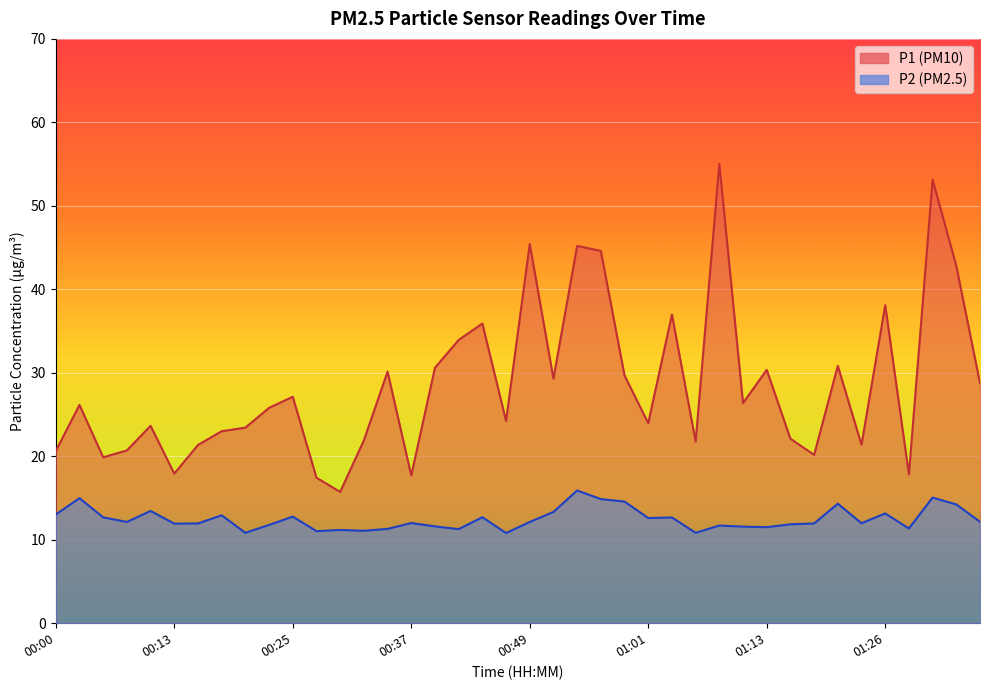

What is the total value across all series at 00:27?

28.5